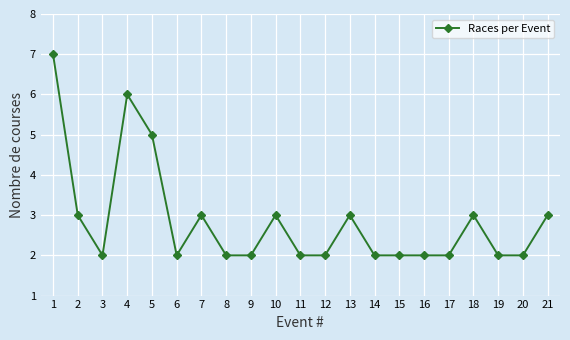

What is the approximate value at 21?

3